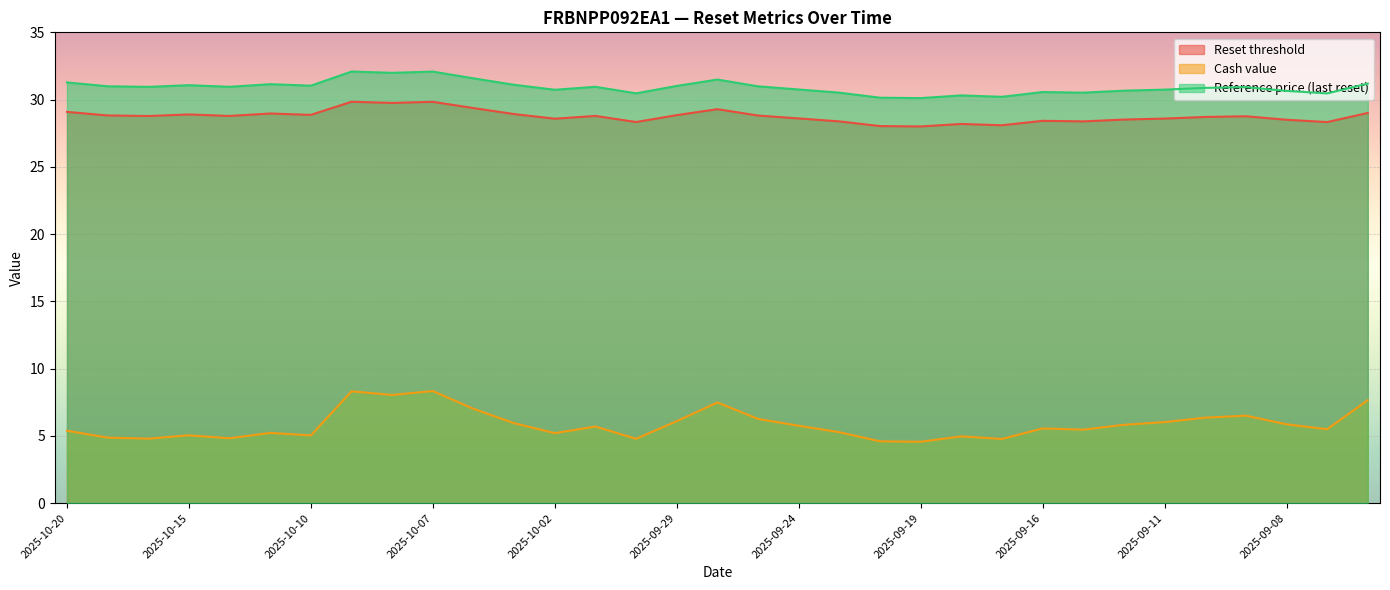

At which category is the sum across all series the highest?

2025-10-07